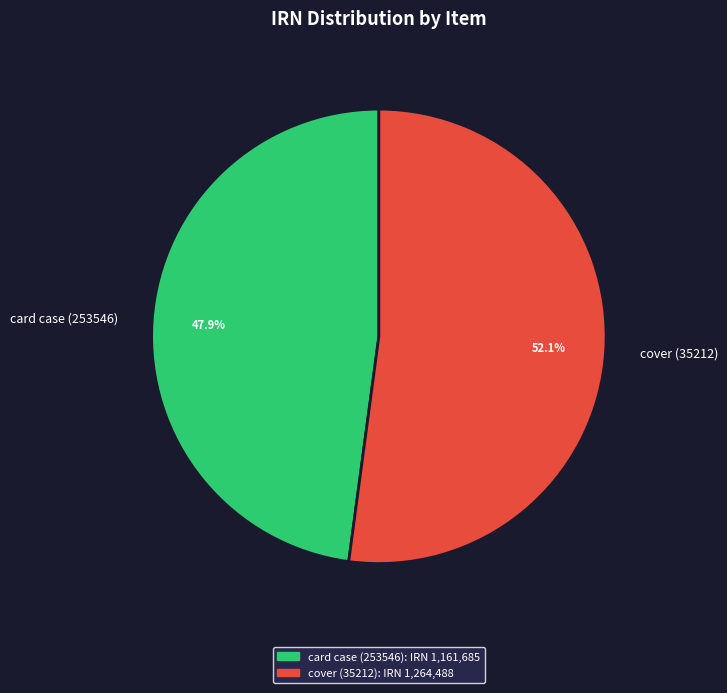

Which category has the smallest portion of the pie?

card case